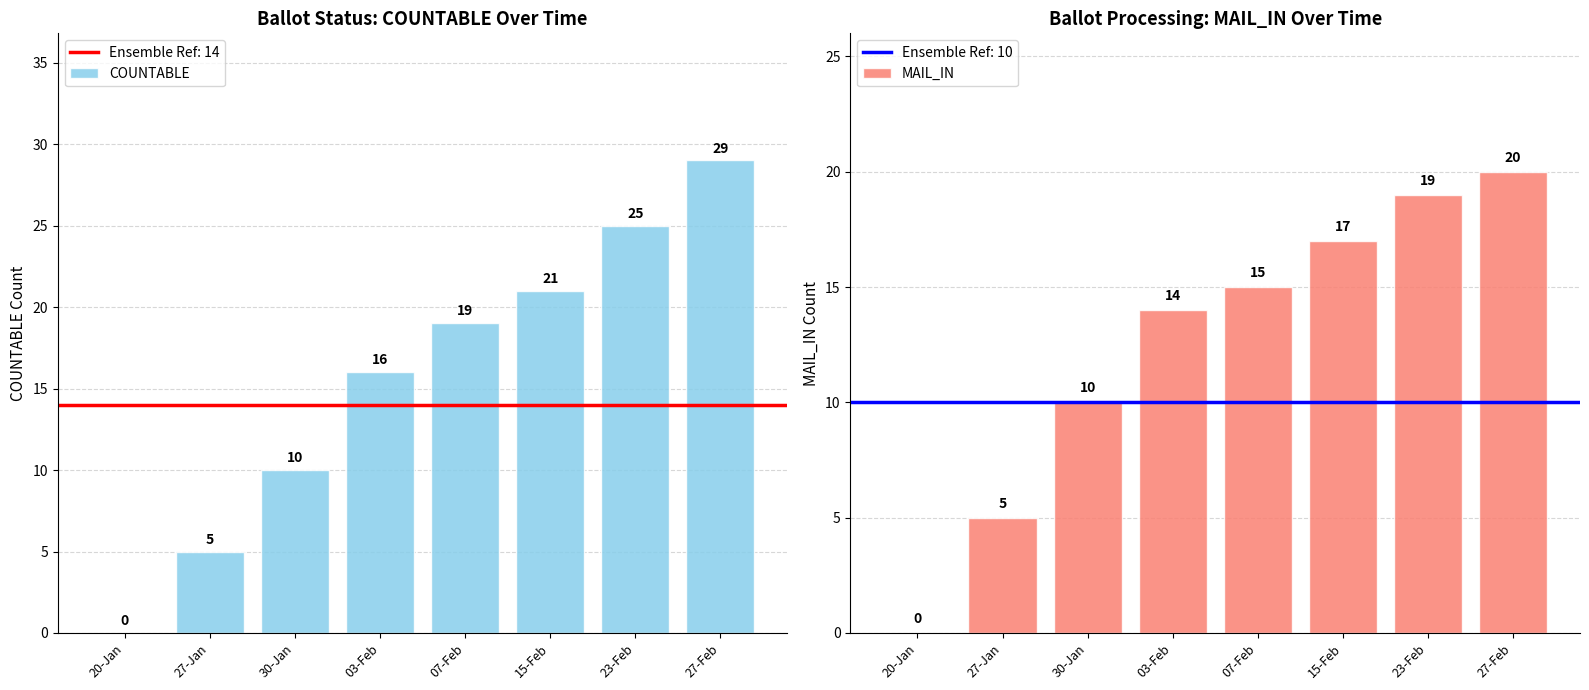

What is the greatest value displayed?

29